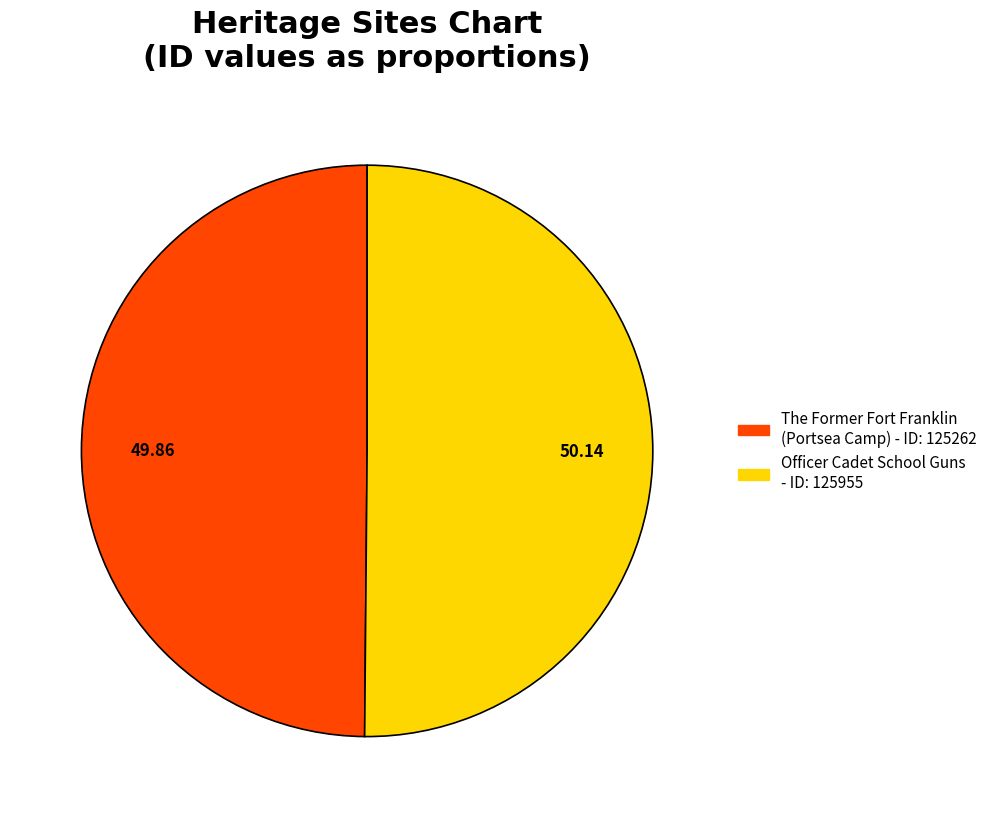

Approximately how many times larger is the value at Officer Cadet School Guns compared to The Former Fort Franklin (Portsea Camp)?

1.0